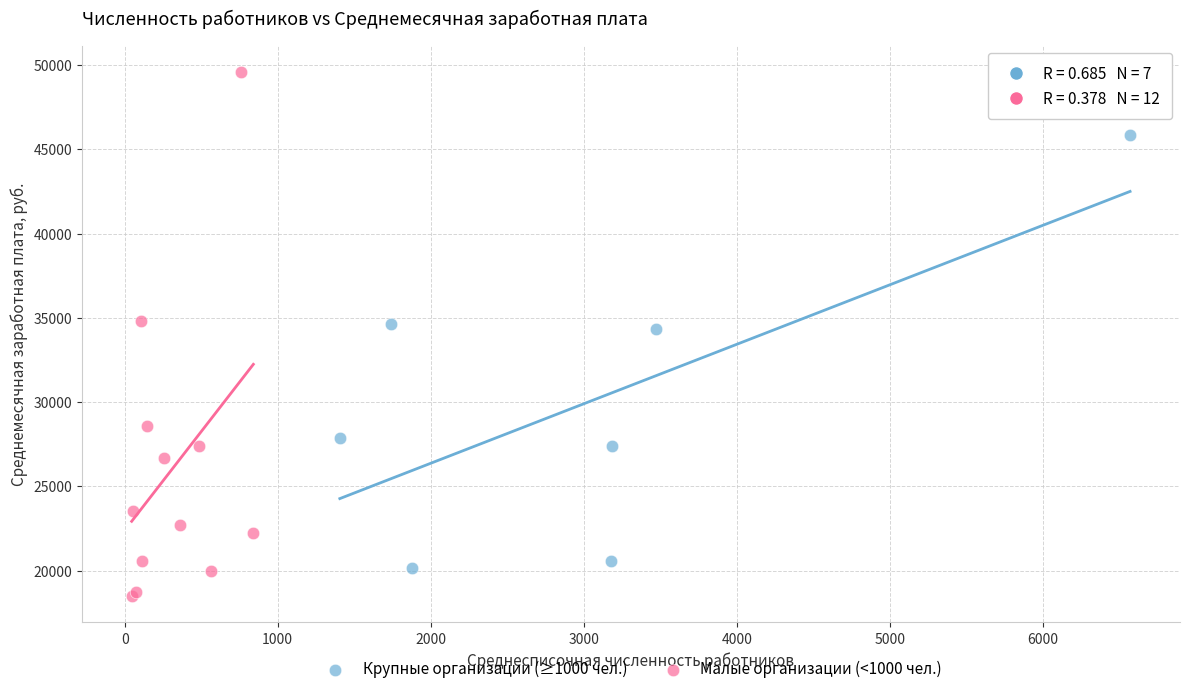

Which series reaches the maximum Y coordinate?

Малые организации (<1000 чел.)